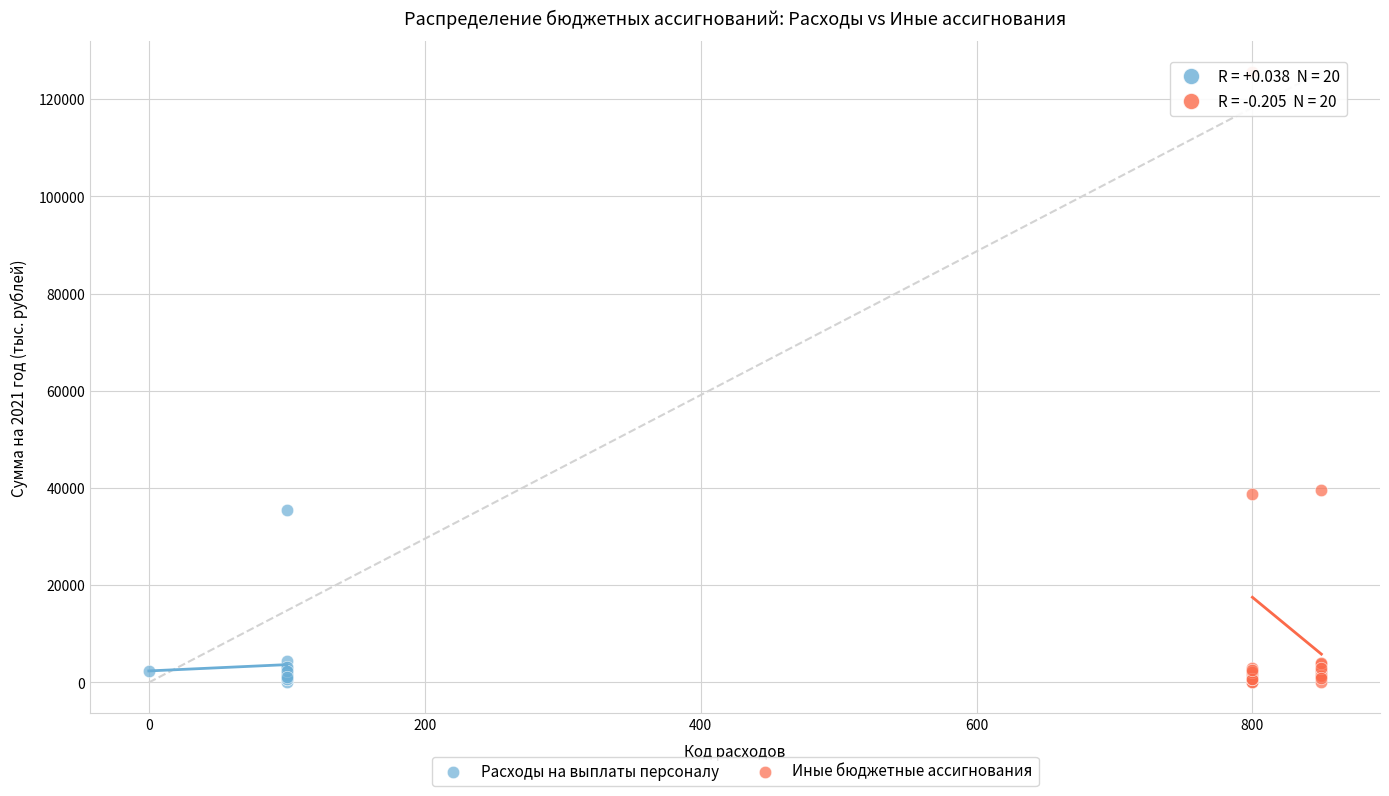

Which series has the largest Y range (max minus min)?

Иные бюджетные ассигнования